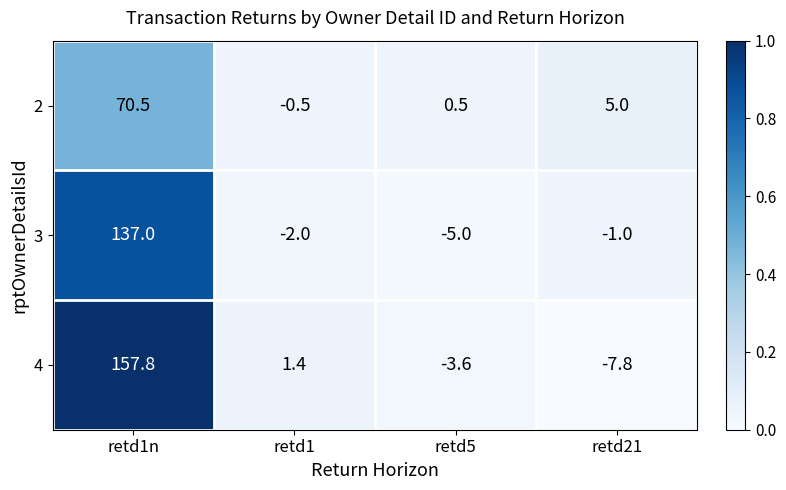

At retd1, list the series in order from smallest to largest.

3, 2, 4